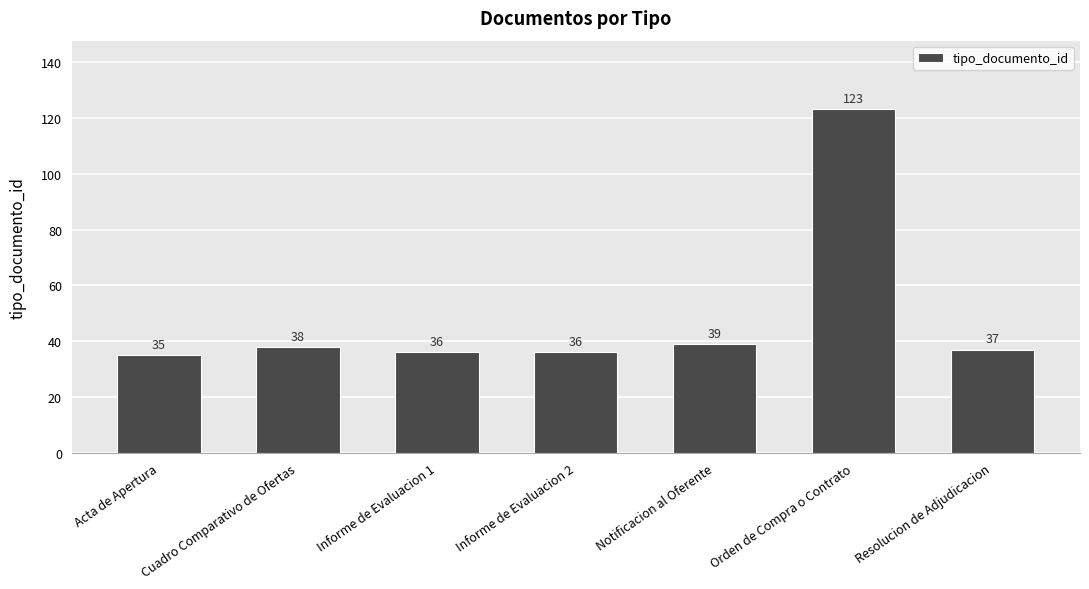

What is the minimum value shown in the chart?

35